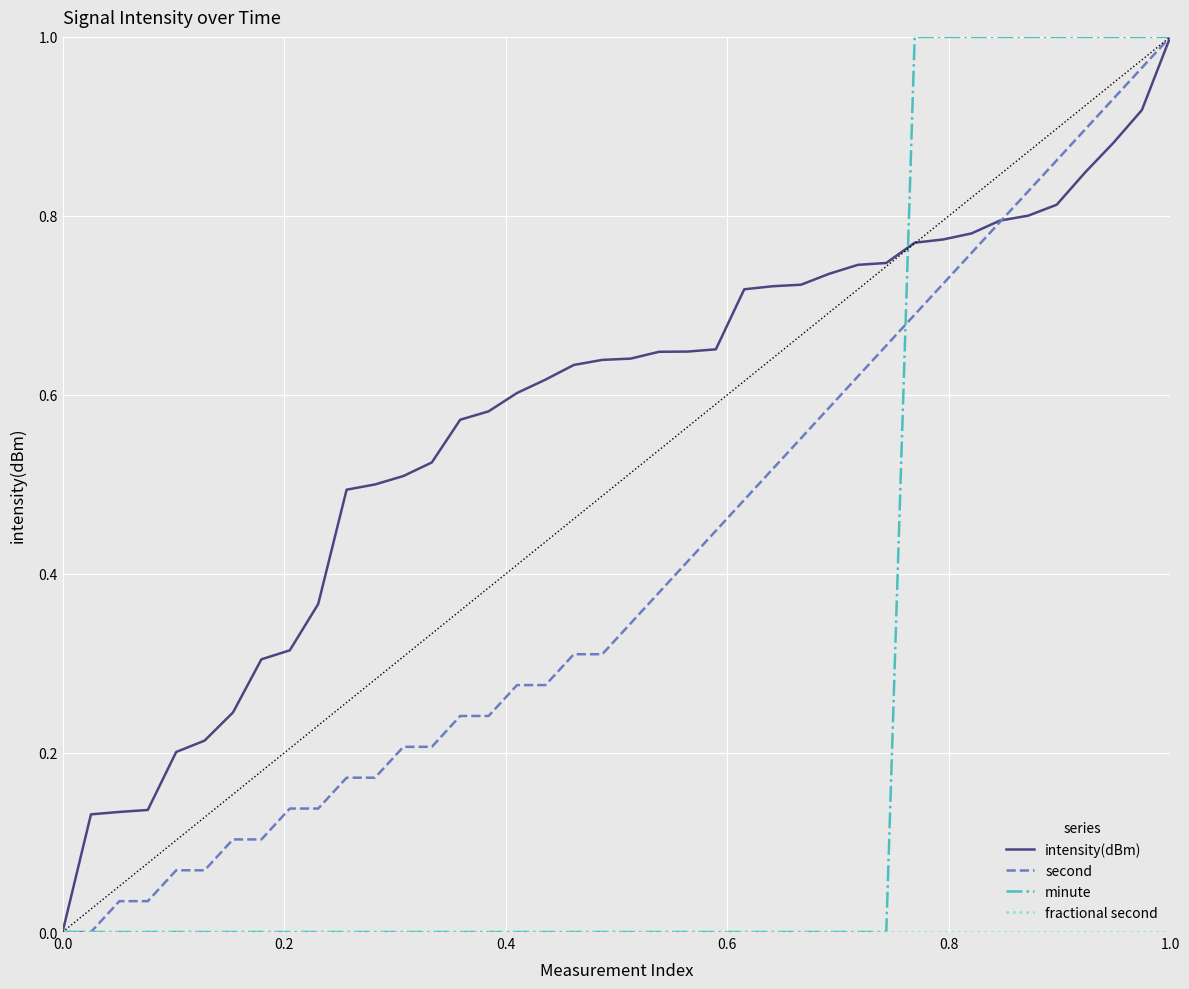

Which series has the largest total across all categories?

intensity(dBm)